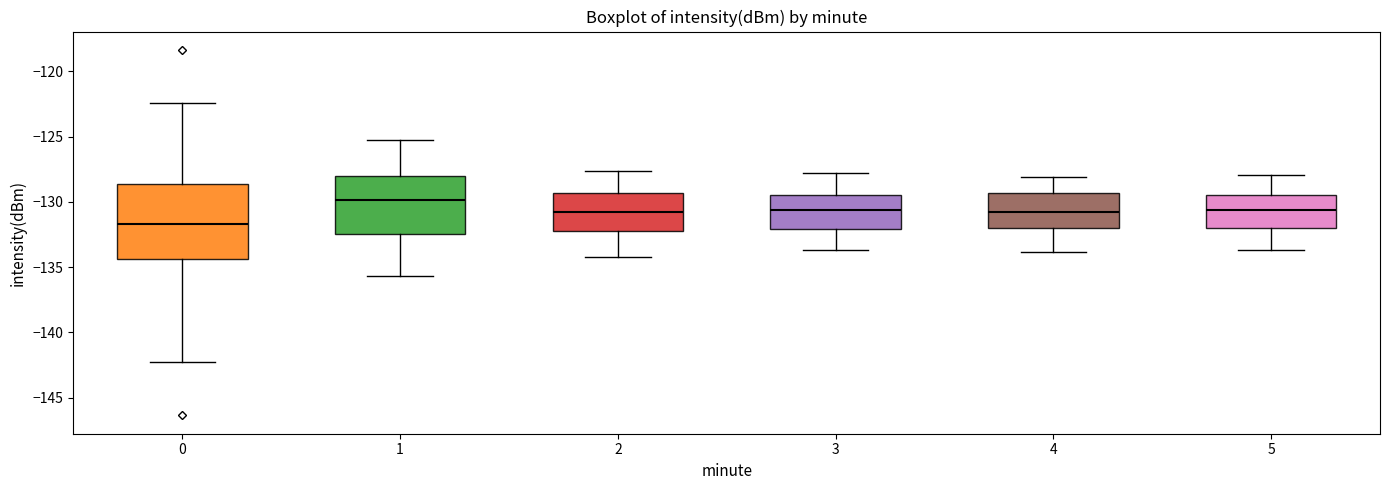

Reading left to right, transcribe this box plot: for each box, give where its median line is, the range the box spans, and where its two whiskers end, as read against the y-axis. The values are not printed on the chart, so give them approximately, as read against the axis.

0: median -131.5, box -134.5 to -128.5, whiskers -142.5 to -122.5
1: median -130.0, box -132.5 to -128.0, whiskers -135.5 to -125.5
2: median -130.5, box -132.0 to -129.5, whiskers -134.0 to -127.5
3: median -130.5, box -132.0 to -129.5, whiskers -133.5 to -128.0
4: median -130.5, box -132.0 to -129.5, whiskers -134.0 to -128.0
5: median -130.5, box -132.0 to -129.5, whiskers -133.5 to -128.0